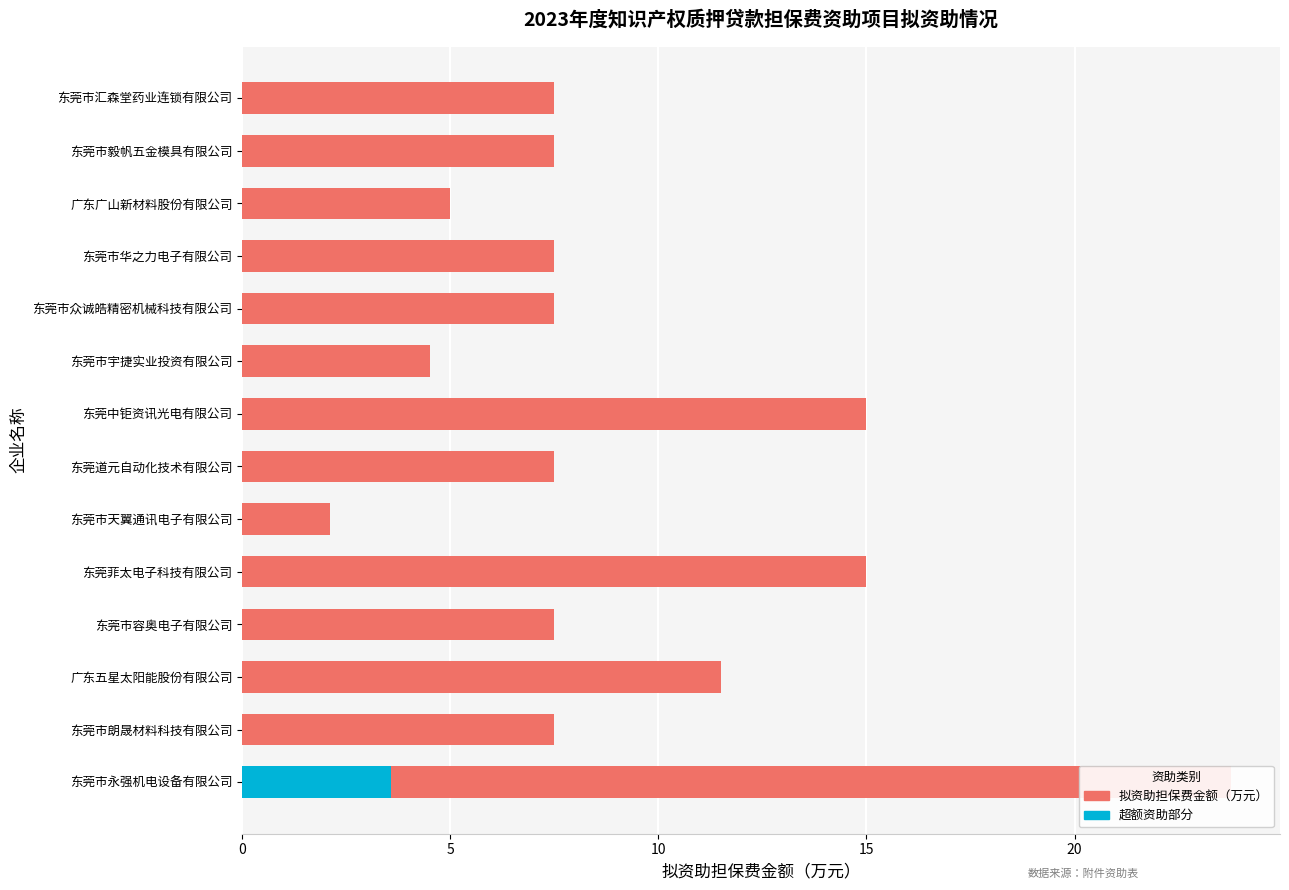

Which series has the widest spread of values?

拟资助担保费金额（万元）